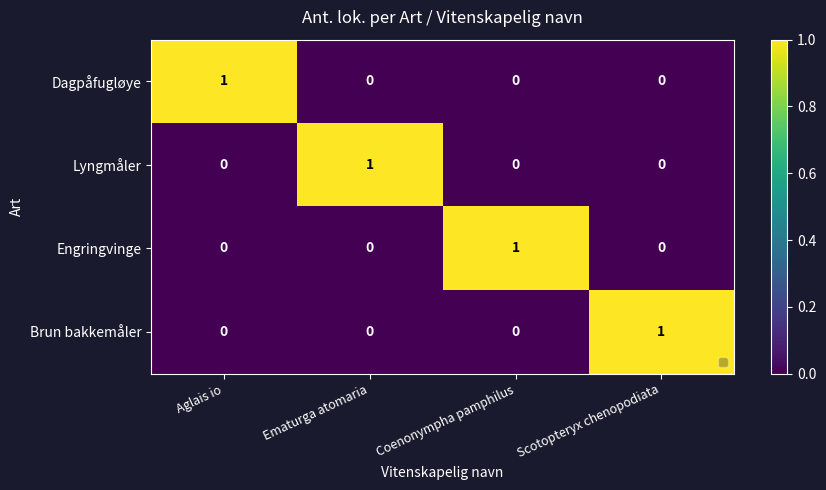

At which label does Engringvinge reach its peak?

Coenonympha pamphilus